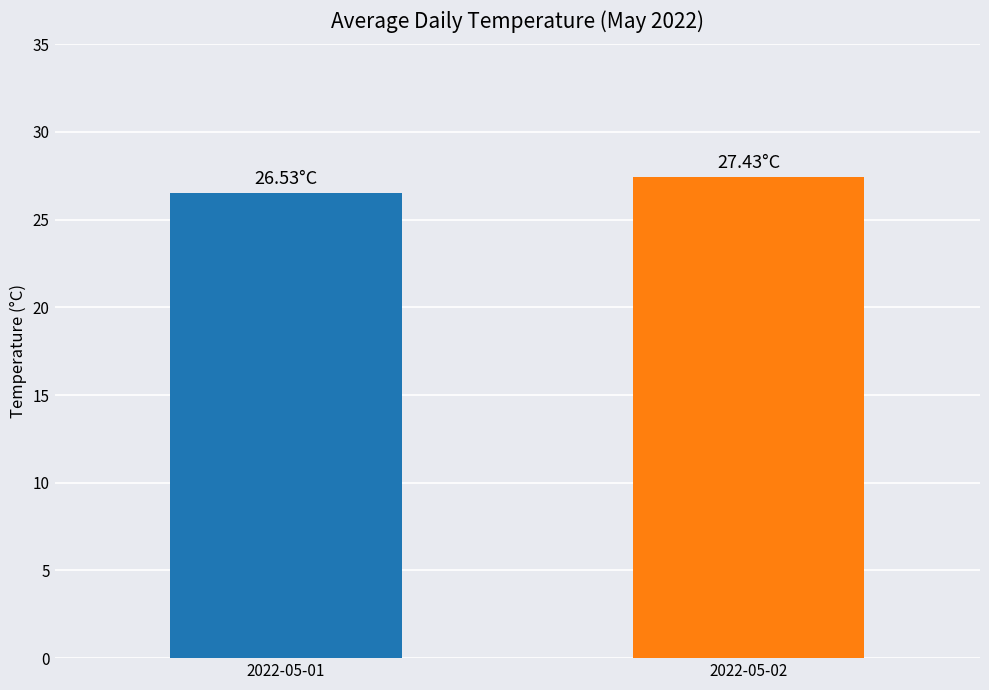

The chart shows a value of 40.5 at 2022-05-02. True or false?

False